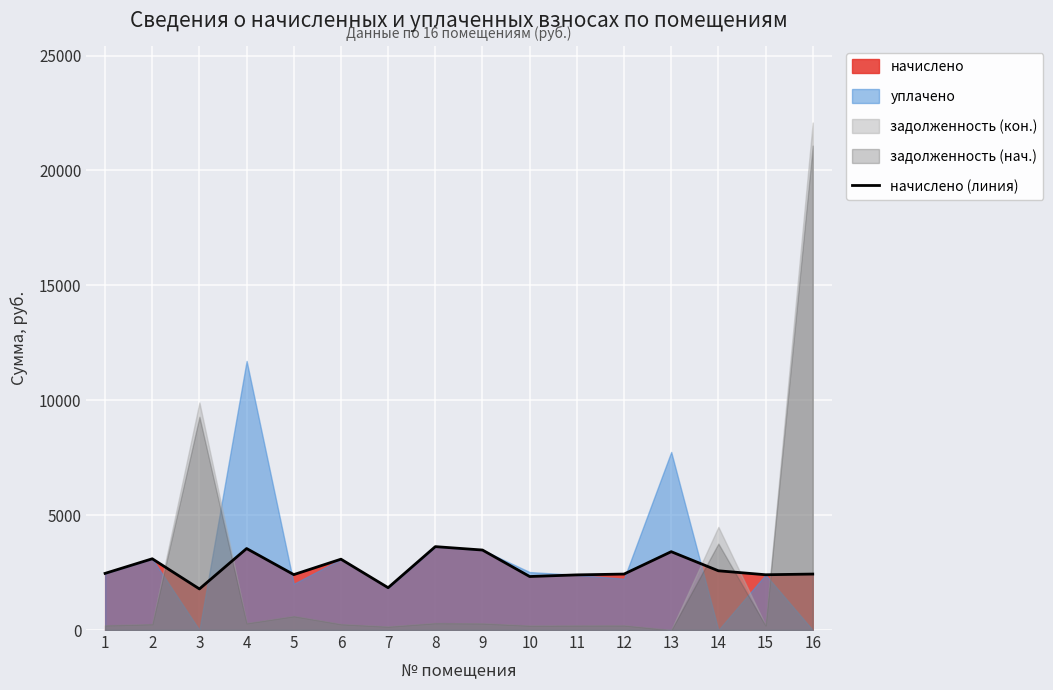

What is the highest value of the начислено (линия) series?

3629.4